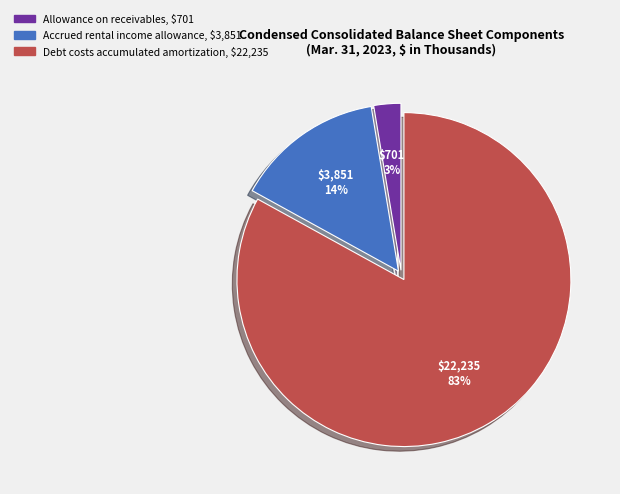

What is the smallest slice in the pie chart?

Allowance on receivables